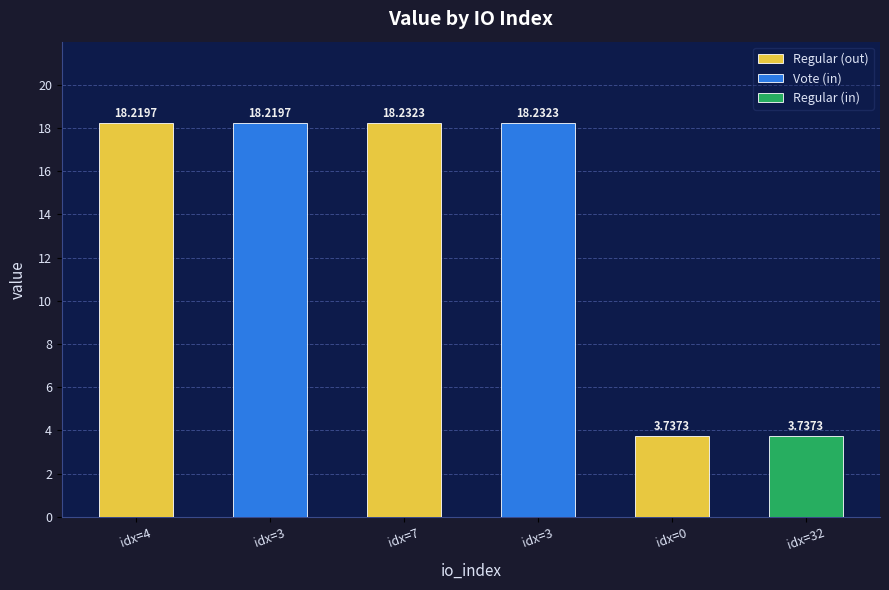

List the labels in order of value, smallest first.

0, 32, 4, 3, 7, 3